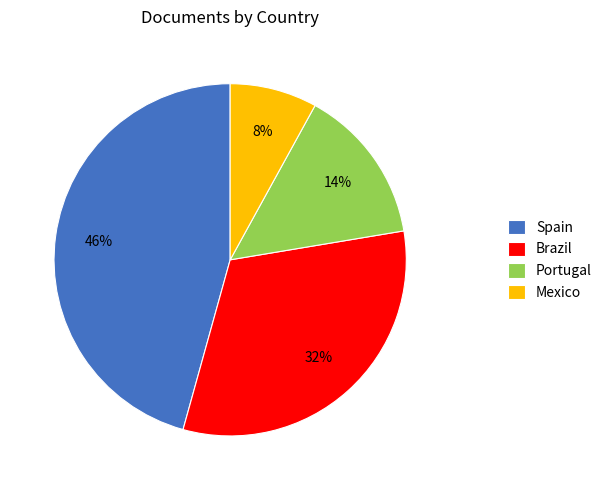

How many segments does this pie chart have?

4